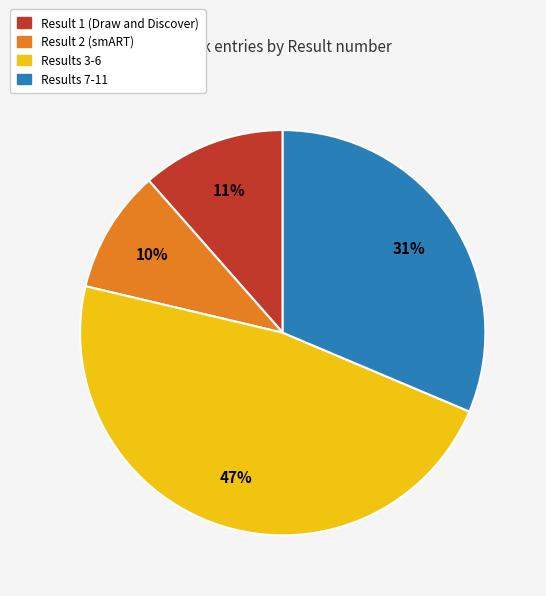

How many slices are in this pie chart?

4